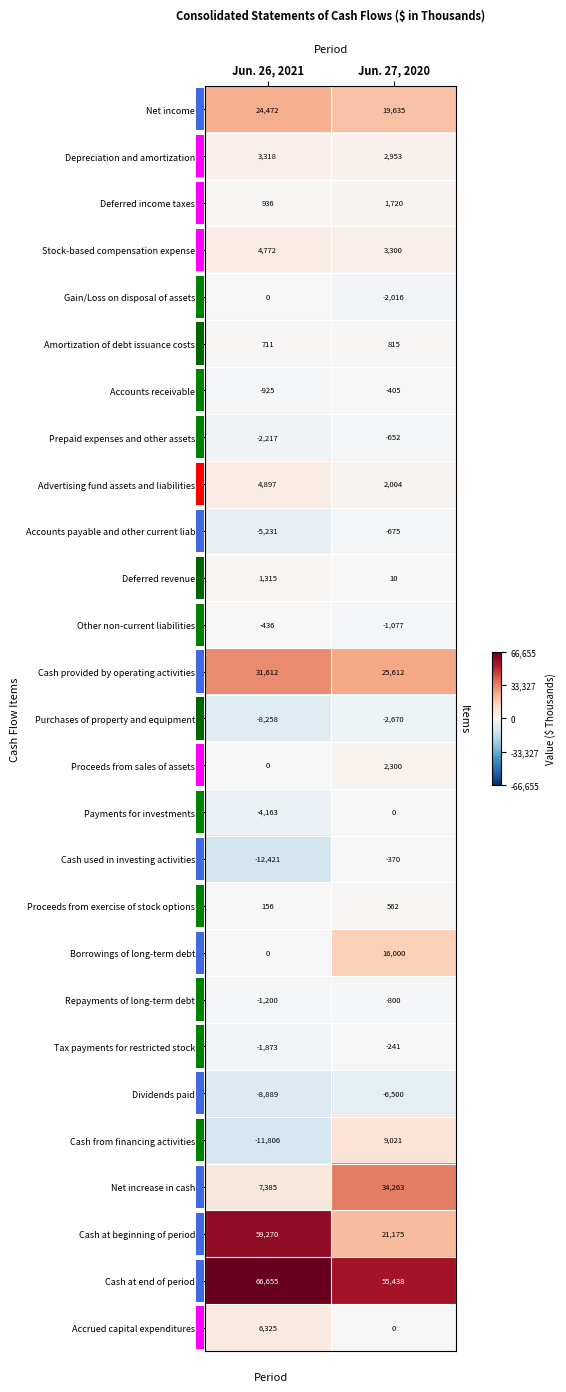

Which series has the widest spread of values?

Cash at beginning of period